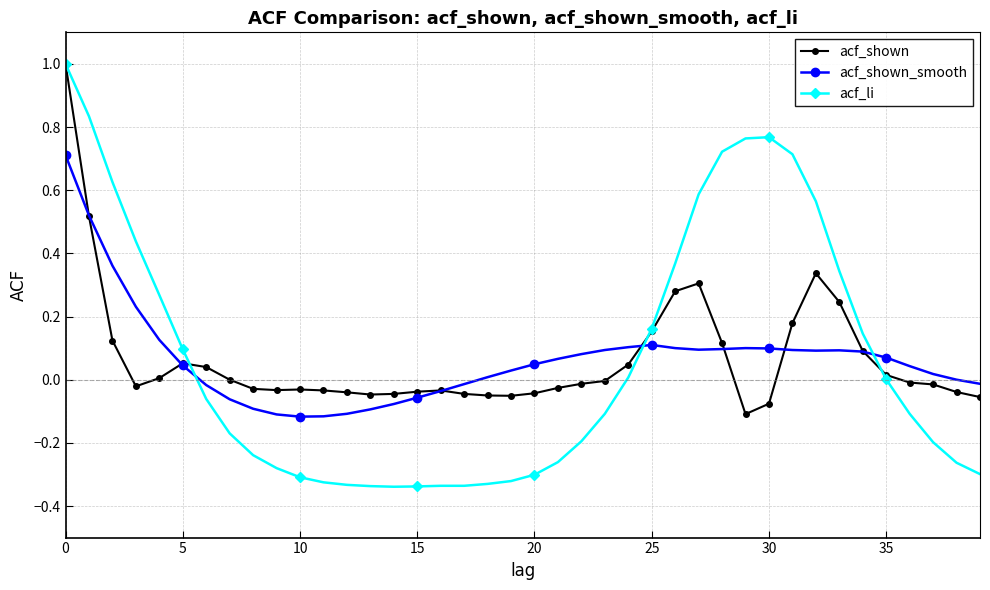

List the series in order of their overall mean, lowest first.

acf_shown_smooth, acf_shown, acf_li